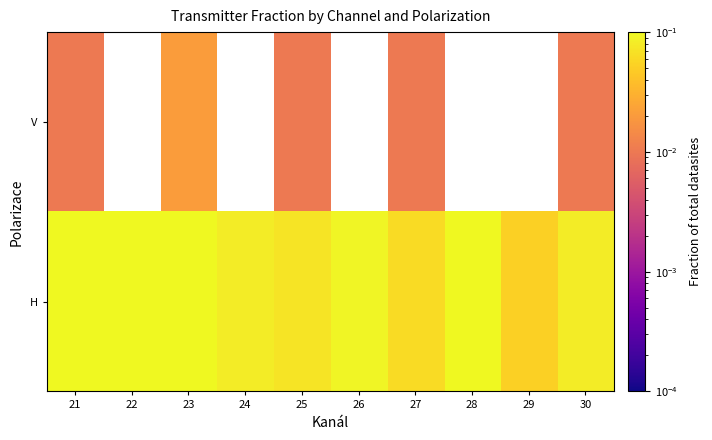

What is the total value across all series at 21?

0.2